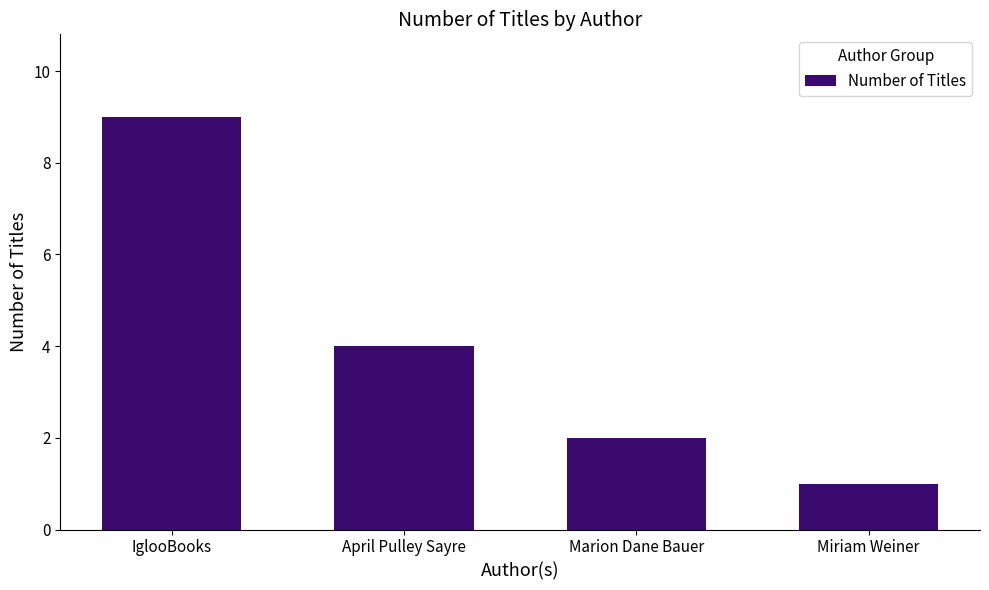

What is the smallest value displayed?

1